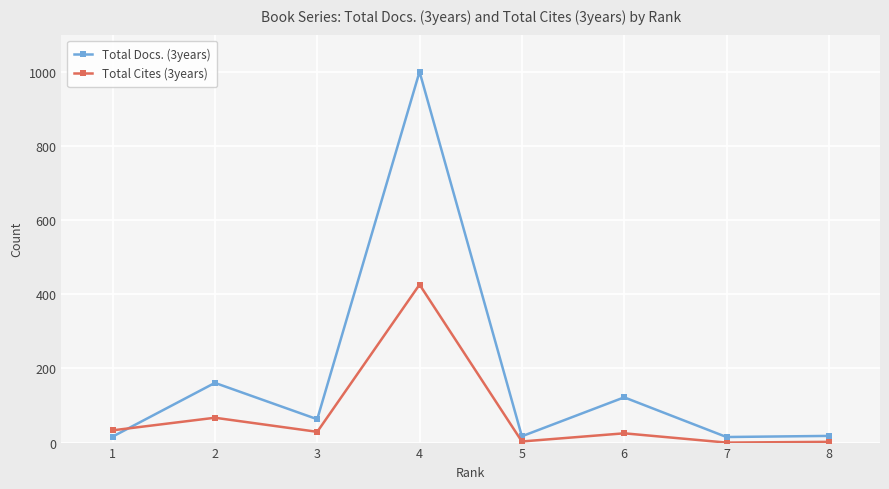

At which label does Total Docs. (3years) first exceed 63?

2